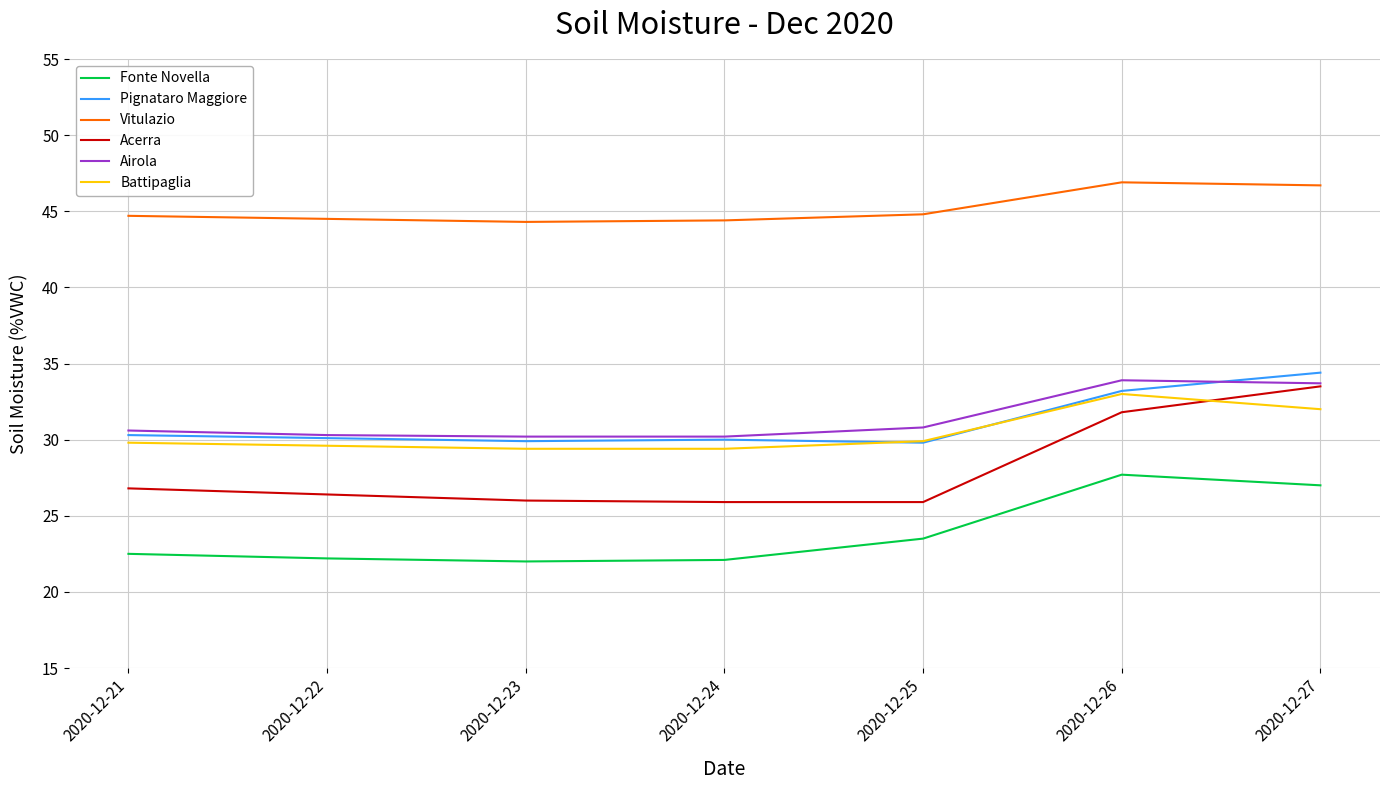

What is the total value across all series at 2020-12-24?

182.0